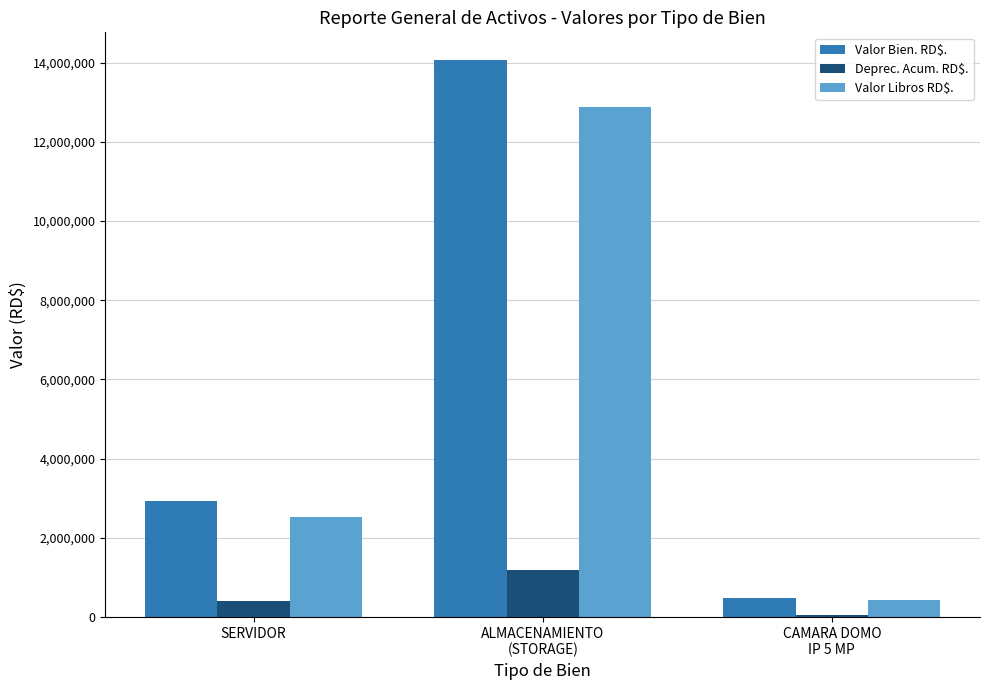

How many categories are shown in the chart?

3